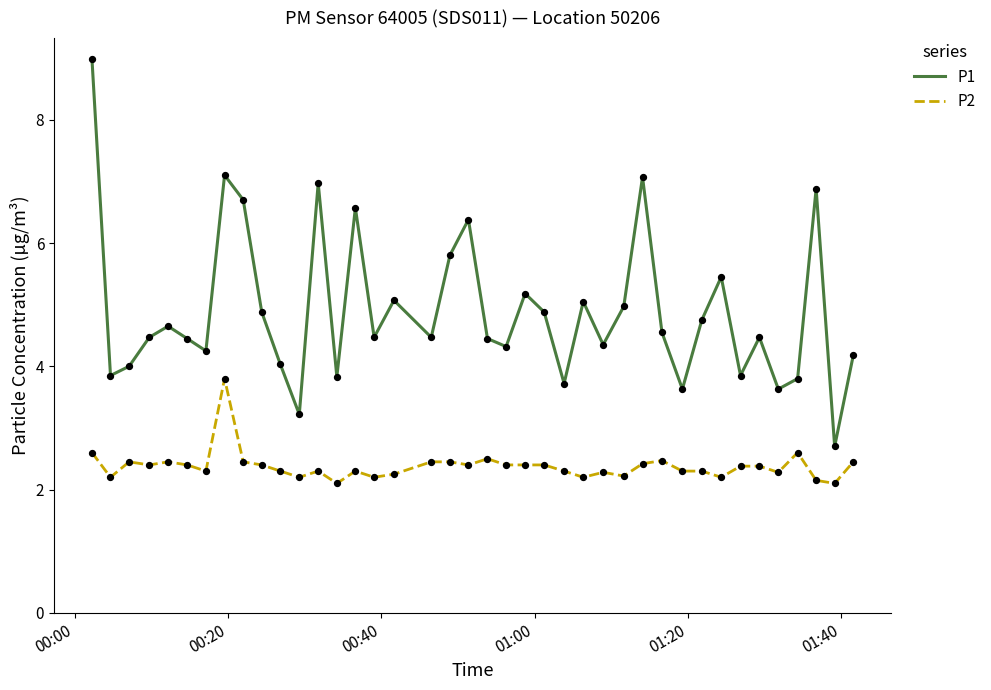

Which series has the largest total across all categories?

P1